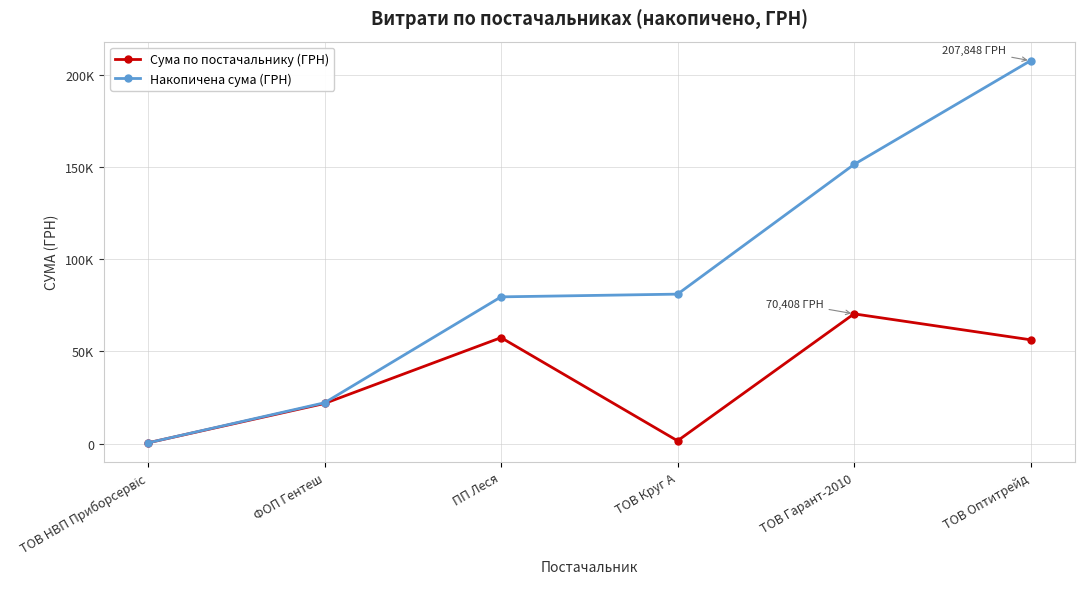

At which label is Накопичена сума (ГРН) closest to 104118?

ТОВ Круг А